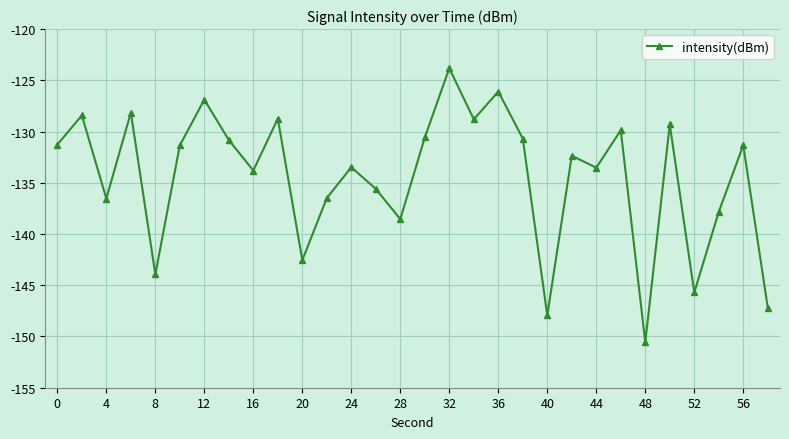

What is the minimum value shown in the chart?

-150.6